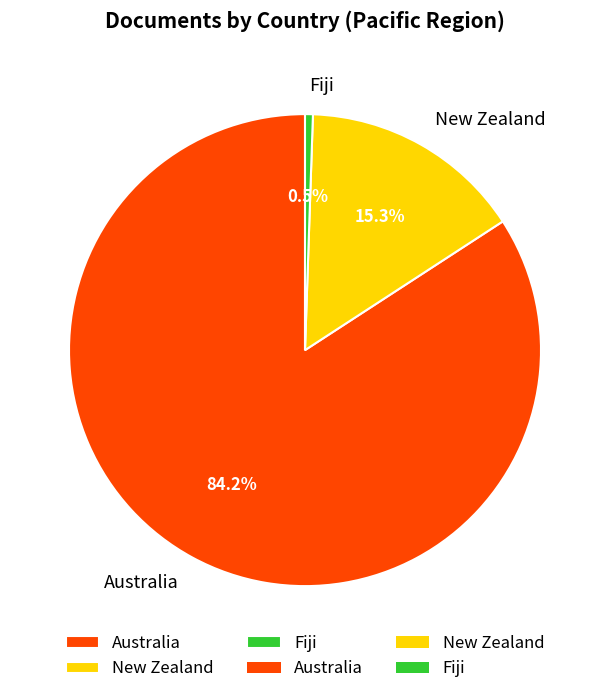

To the nearest percent, what is the difference between the New Zealand and Fiji slice percentages?

15%